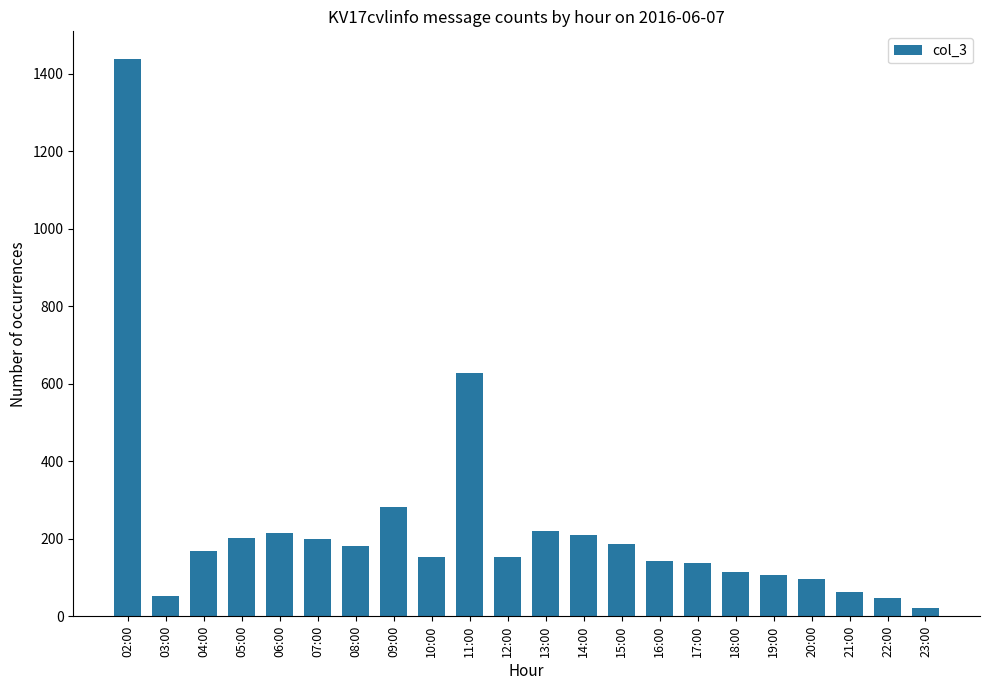

What is the average value?

228